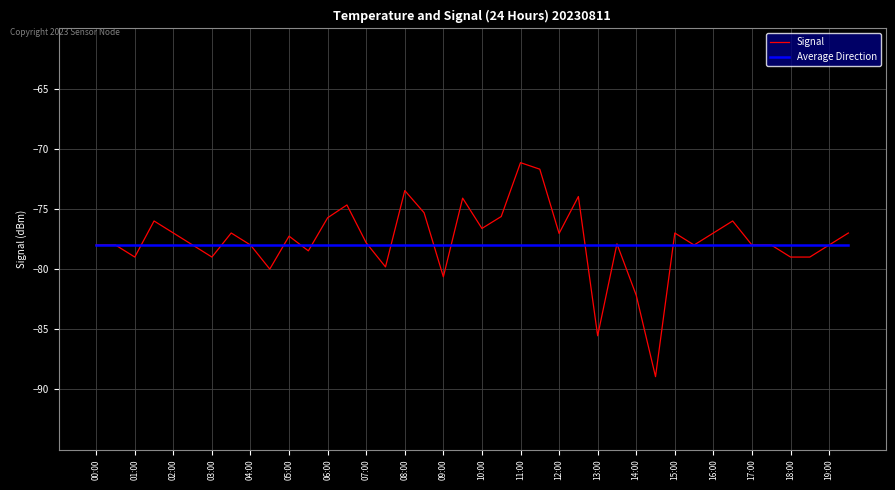

Which series has the widest spread of values?

Signal